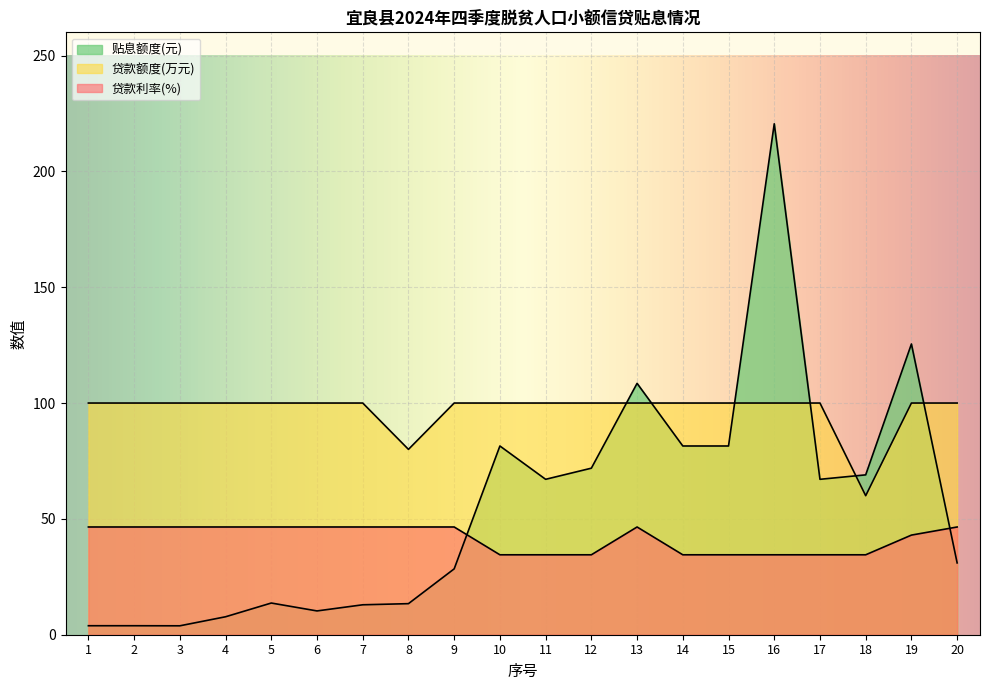

Does the chart display data point markers on the line(s)?

No